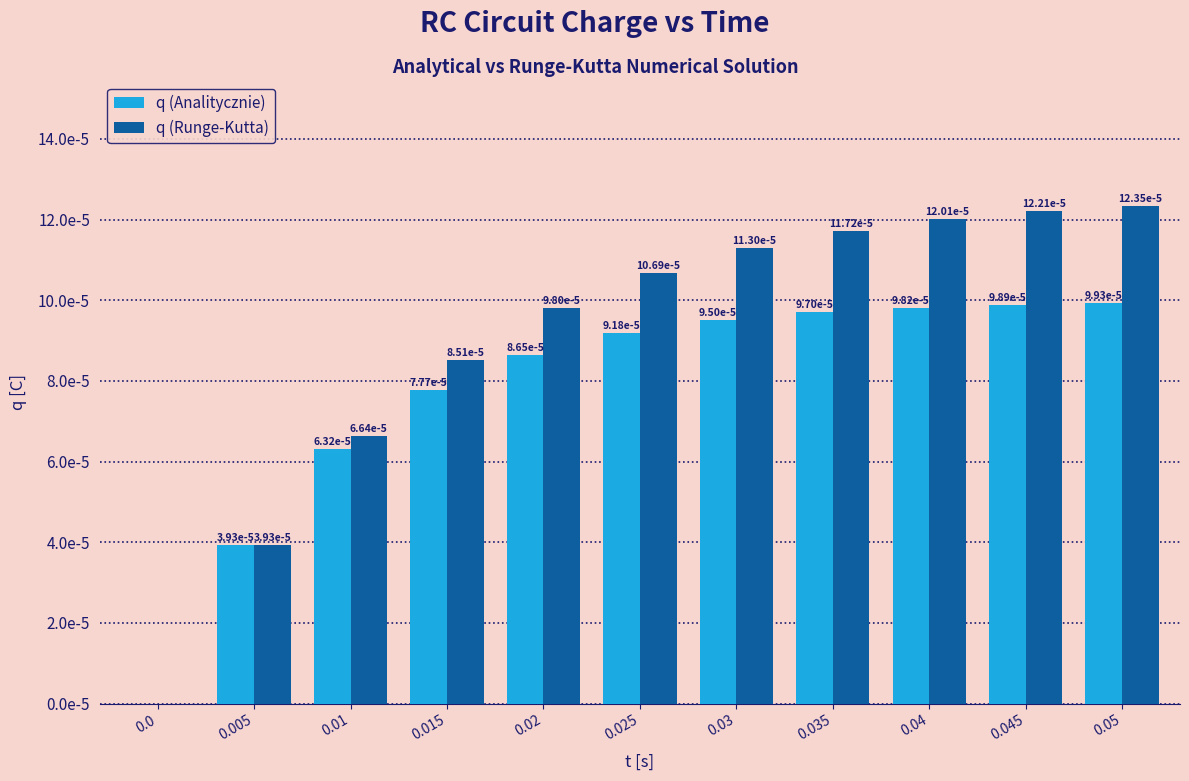

List the series in order of their overall mean, lowest first.

q (Analitycznie), q (Runge-Kutta)